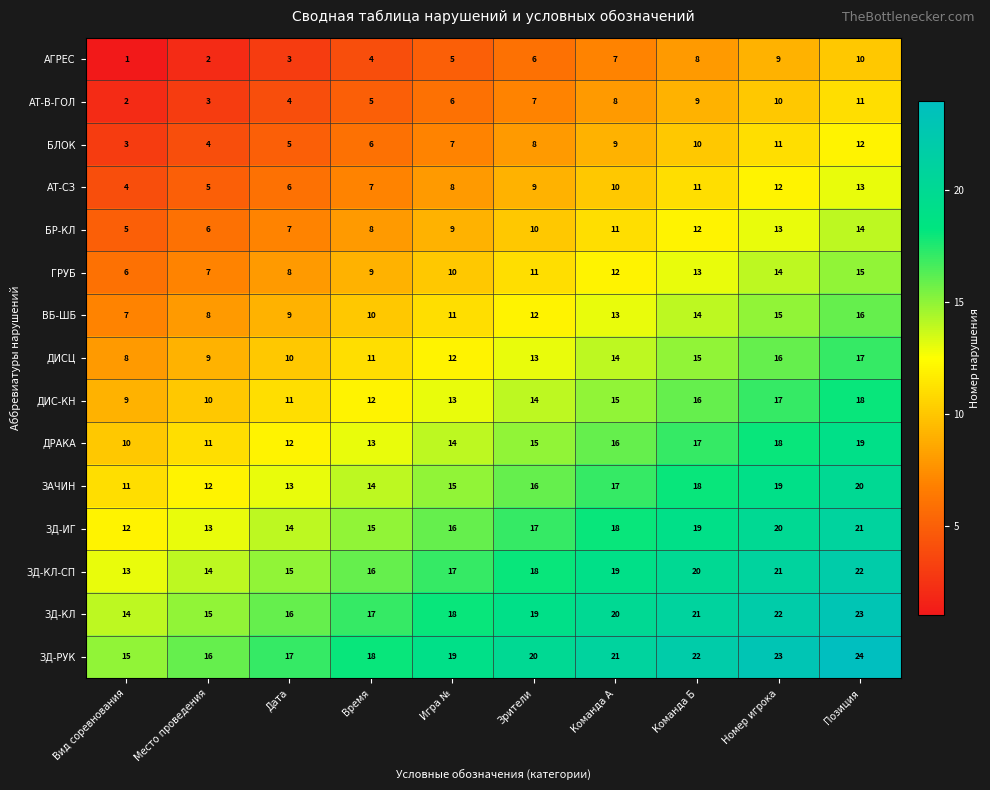

The value of ДИС-КН at Номер игрока is 17. True or false?

True